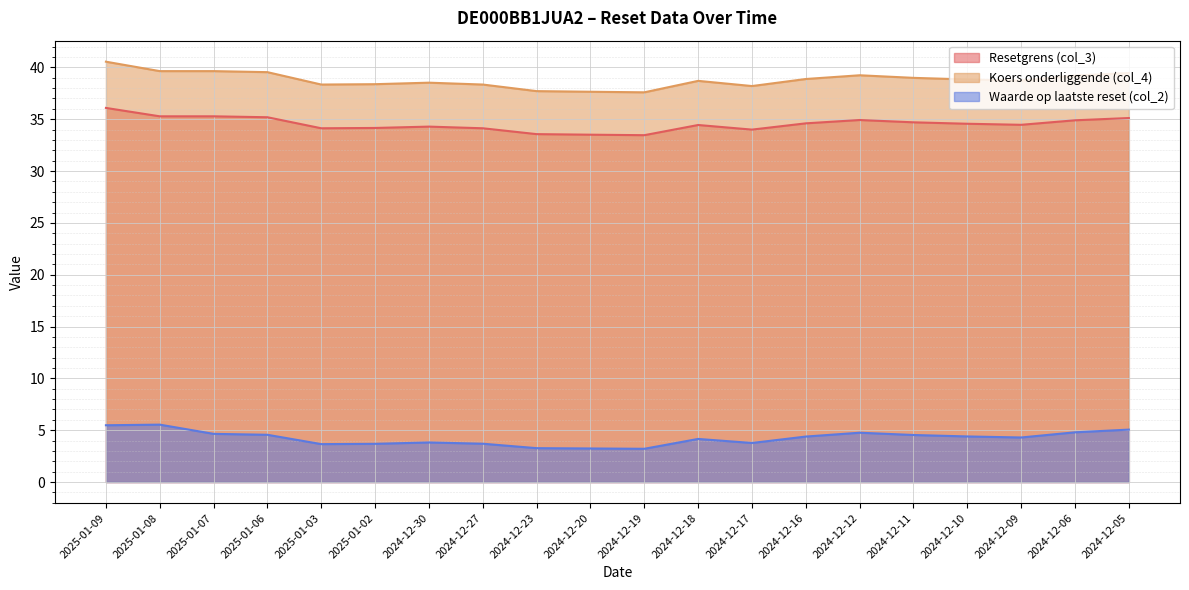

At which label does Koers onderliggende (col_4) first exceed 38?

2025-01-09